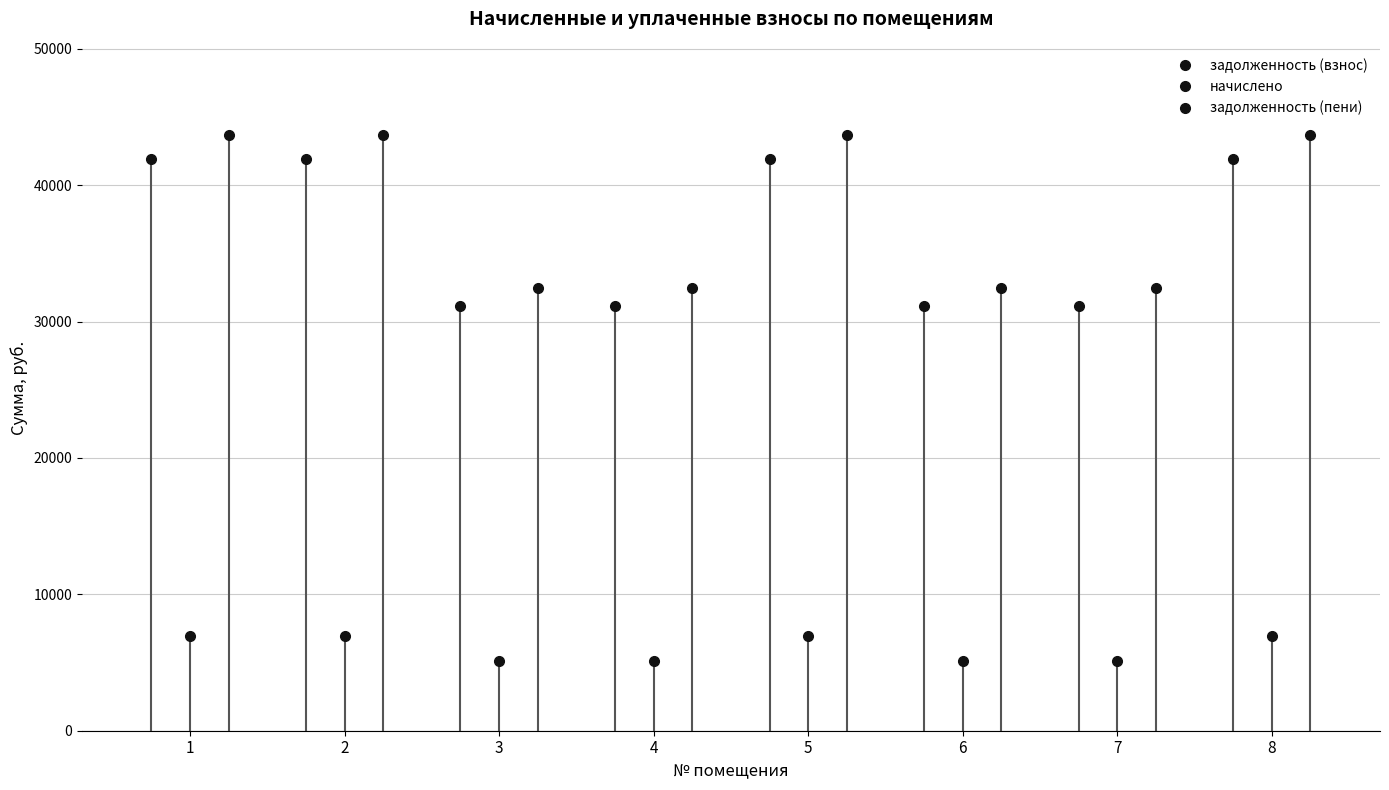

At which label does задолженность (пени) reach its minimum?

3